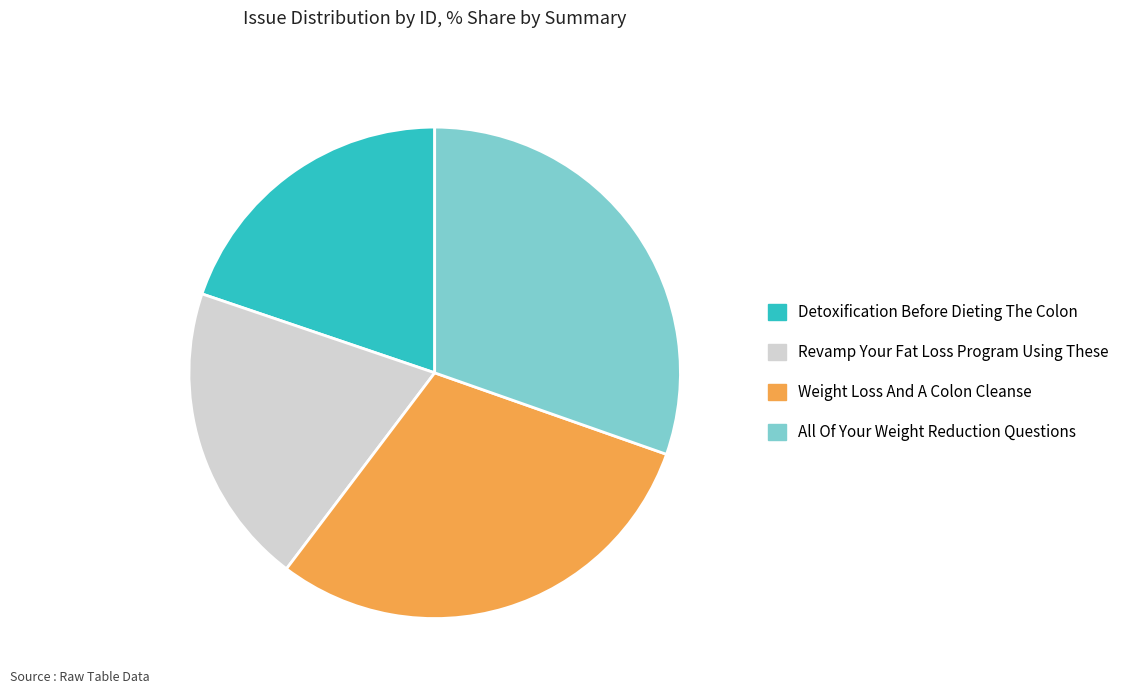

True or false: All Of Your Weight Reduction Questions accounts for 30% of the total.

True